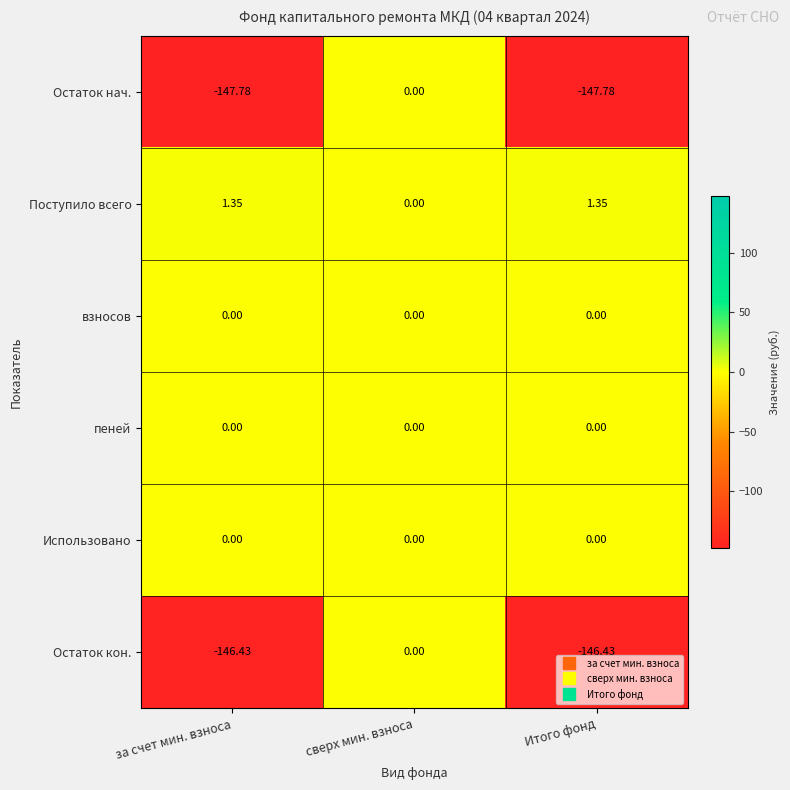

What is the total value across all series at за счет мин. взноса?

-292.9